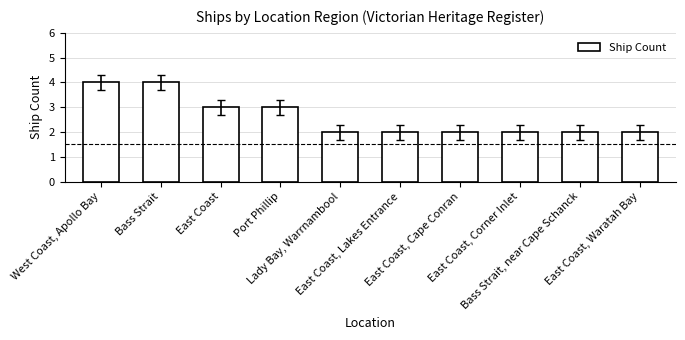

What is the greatest value displayed?

4